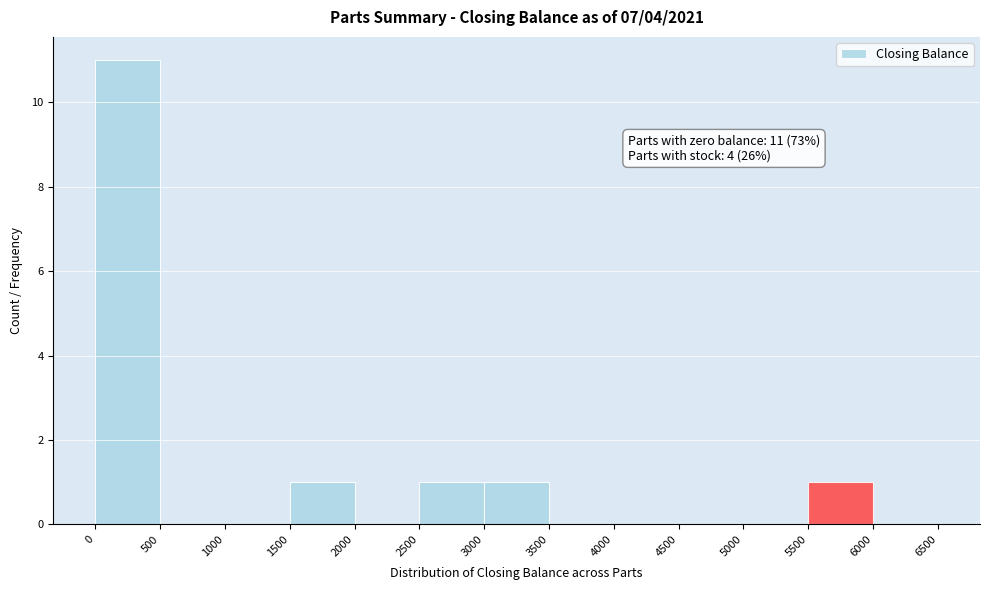

Which range on the x-axis has the tallest bar?

0 to 500